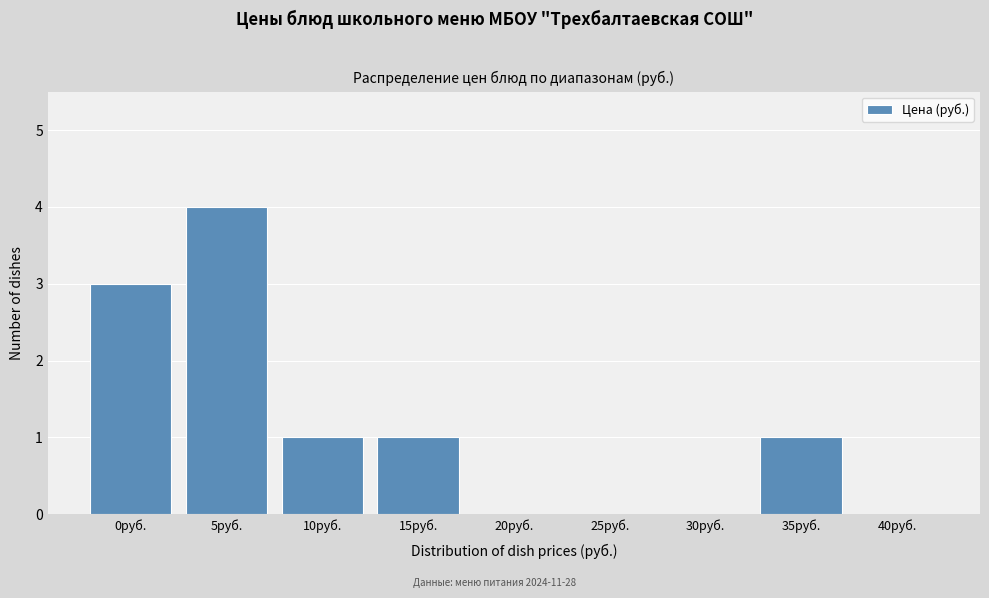

Reading left to right, what are all the values shown in this chart?

0руб.=3	5руб.=4	10руб.=1	15руб.=1	20руб.=0	25руб.=0	30руб.=0	35руб.=1	40руб.=0